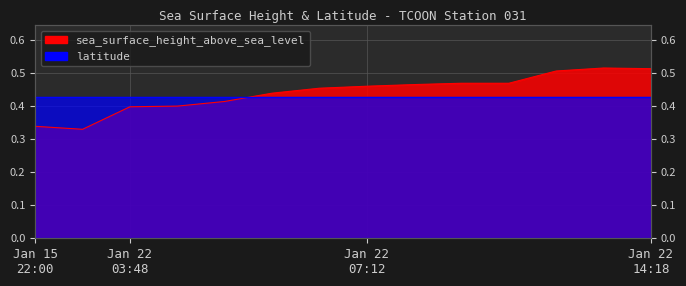

Where is the data nearest to the value 0?

2015-01-15T22:18